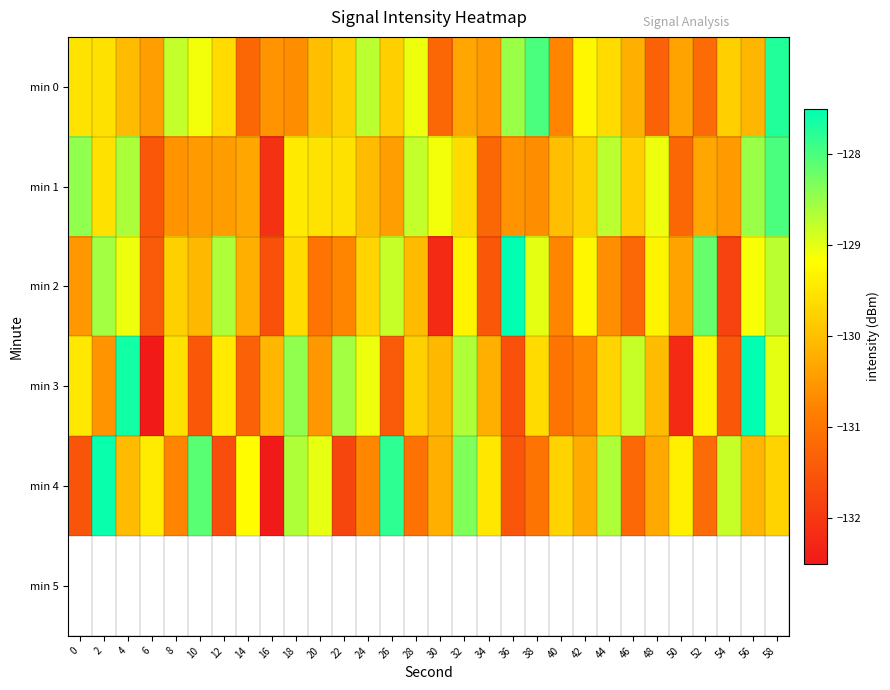

Reading right to left, extract all data points from this chart.

min 0: 58=-127.7	56=-130.1	54=-129.8	52=-131.2	50=-130.4	48=-131.3	46=-130.2	44=-129.6	42=-129.3	40=-130.7	38=-128.0	36=-128.5	34=-130.5	32=-130.3	30=-131.2	28=-129.0	26=-129.8	24=-128.7	22=-129.8	20=-130.0	18=-130.6	16=-130.6	14=-131.2	12=-129.6	10=-129.1	8=-128.8	6=-130.4	4=-130.1	2=-129.6	0=-129.5
min 1: 58=-128.0	56=-128.5	54=-130.5	52=-130.3	50=-131.2	48=-129.0	46=-129.8	44=-128.7	42=-129.8	40=-130.0	38=-130.6	36=-130.6	34=-131.2	32=-129.6	30=-129.1	28=-128.8	26=-130.4	24=-130.1	22=-129.6	20=-129.5	18=-129.5	16=-132.1	14=-130.3	12=-130.4	10=-130.5	8=-130.6	6=-131.5	4=-128.6	2=-129.6	0=-128.5
min 2: 58=-128.7	56=-129.1	54=-131.8	52=-128.2	50=-130.4	48=-129.3	46=-131.2	44=-130.6	42=-129.3	40=-130.7	38=-129.0	36=-127.5	34=-131.5	32=-129.3	30=-132.2	28=-130.0	26=-128.8	24=-129.7	22=-130.8	20=-131.0	18=-129.6	16=-131.6	14=-130.2	12=-128.6	10=-130.1	8=-129.8	6=-131.4	4=-129.1	2=-128.6	0=-130.5
min 3: 58=-129.0	56=-127.5	54=-131.5	52=-129.3	50=-132.2	48=-130.0	46=-128.8	44=-129.7	42=-130.8	40=-131.0	38=-129.6	36=-131.6	34=-130.2	32=-128.6	30=-130.1	28=-129.8	26=-131.4	24=-129.1	22=-128.6	20=-130.5	18=-128.5	16=-130.1	14=-131.3	12=-129.4	10=-131.5	8=-129.6	6=-132.5	4=-127.6	2=-130.6	0=-129.5
min 4: 58=-129.7	56=-130.1	54=-128.8	52=-131.2	50=-129.4	48=-130.3	46=-131.2	44=-128.6	42=-130.3	40=-129.7	38=-131.0	36=-131.5	34=-129.5	32=-128.3	30=-130.2	28=-131.0	26=-127.8	24=-130.7	22=-131.8	20=-129.0	18=-128.6	16=-132.6	14=-129.2	12=-131.6	10=-128.1	8=-130.8	6=-129.4	4=-130.1	2=-127.6	0=-131.5